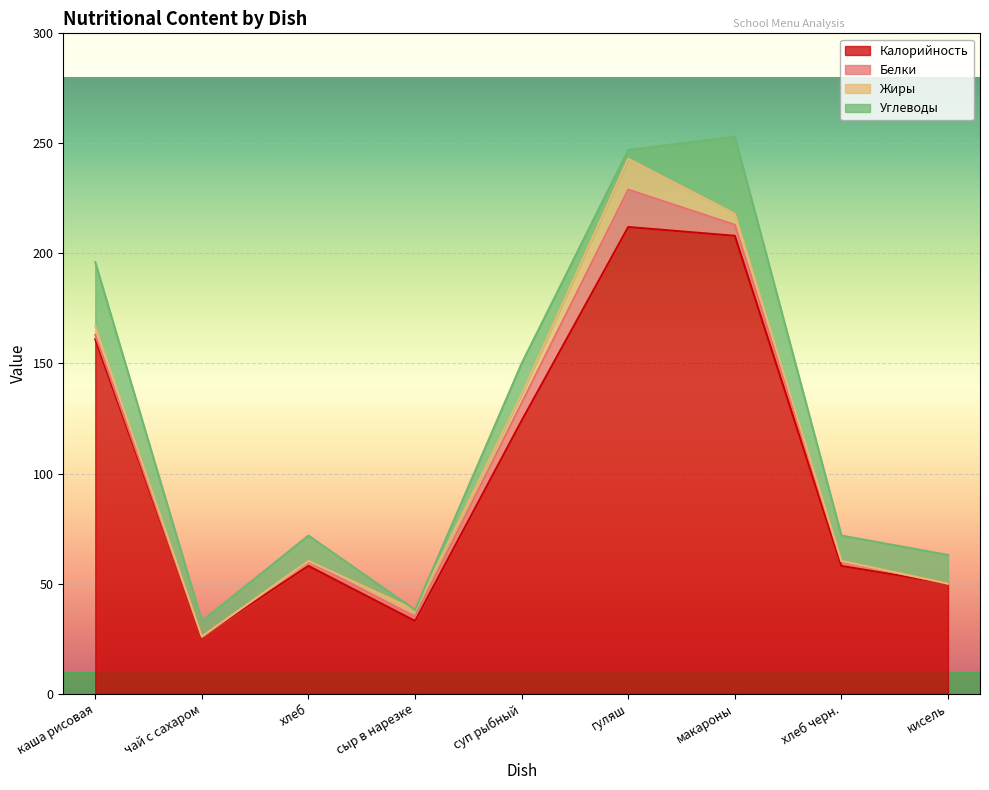

At which category does Белки reach its first local valley?

чай с сахаром